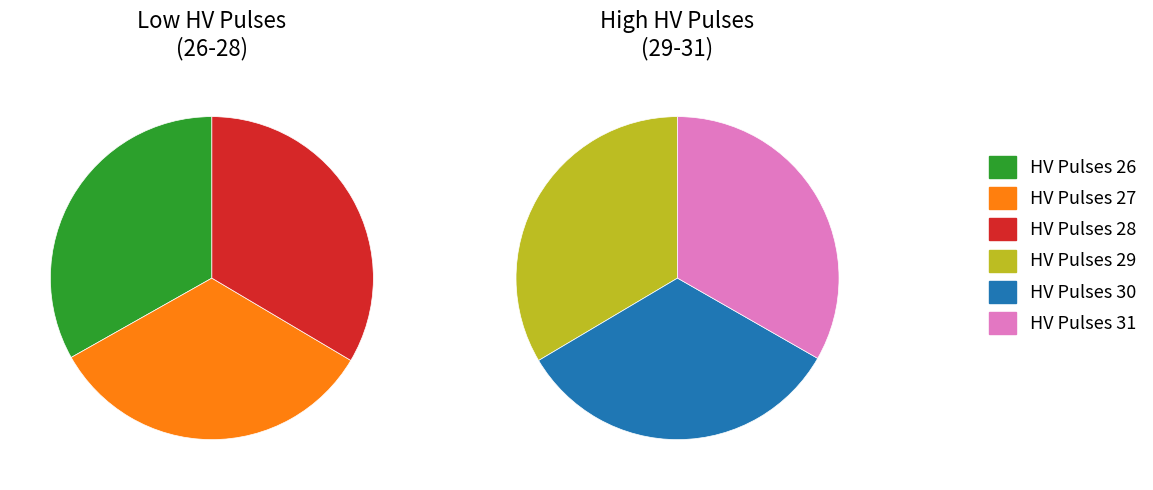

Which category has the smallest portion of the pie?

26